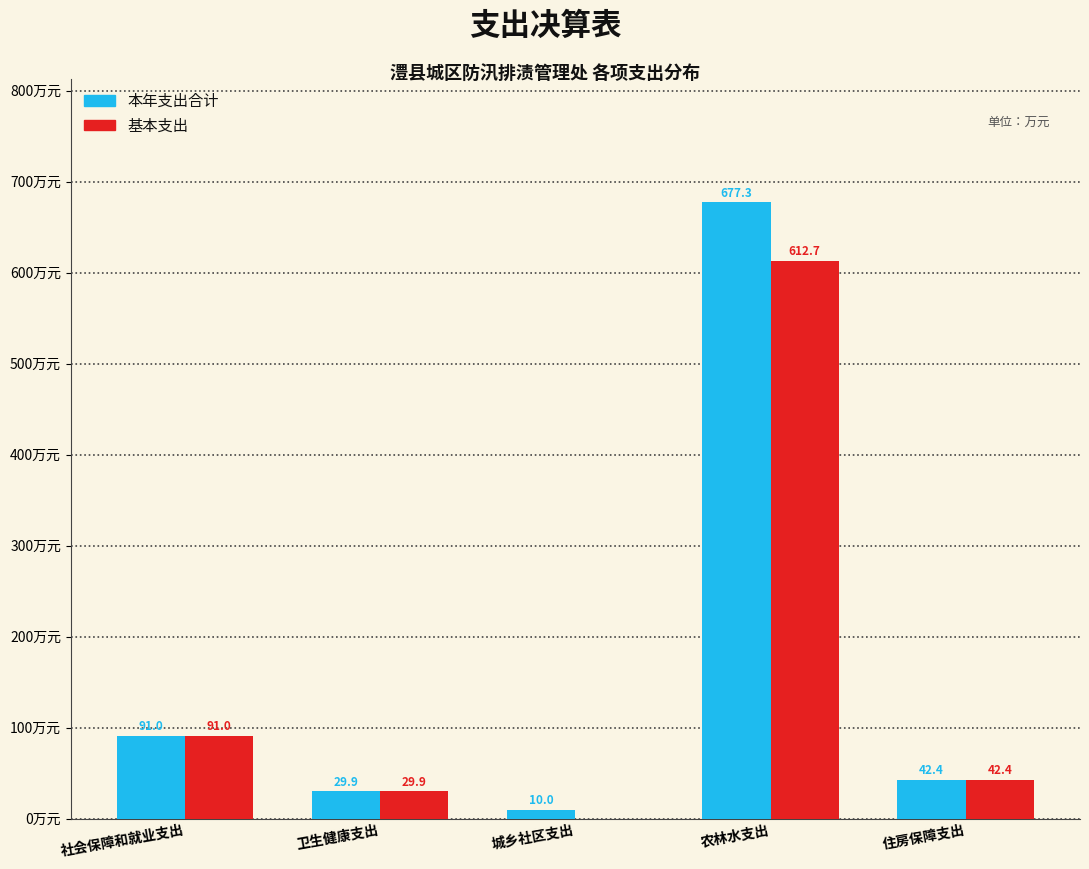

At which category is the sum across all series the highest?

农林水支出